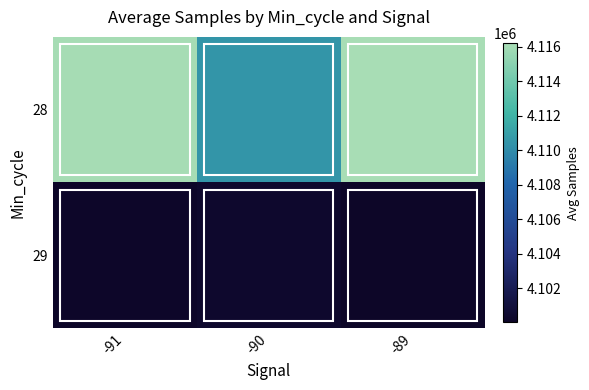

What is the spread (max minus min) of values at -90?

10144.2